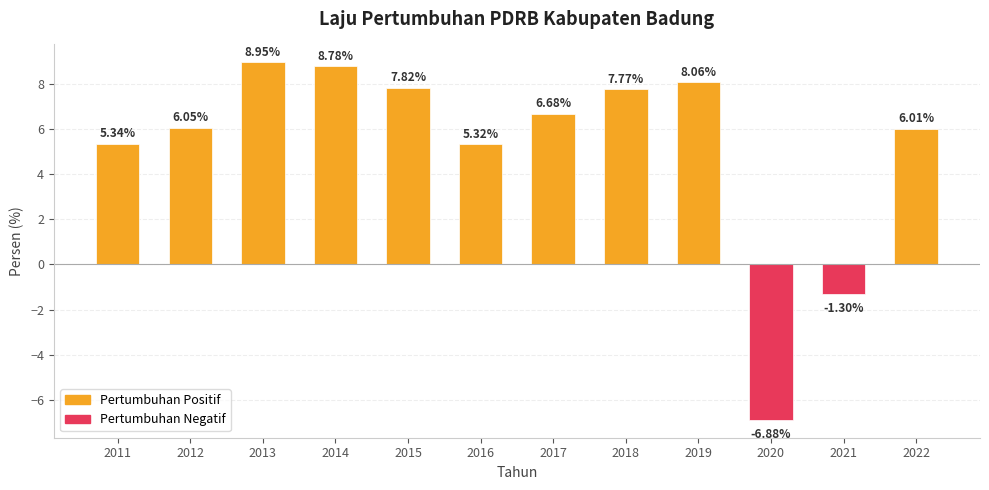

What is the sum of all values?

62.6